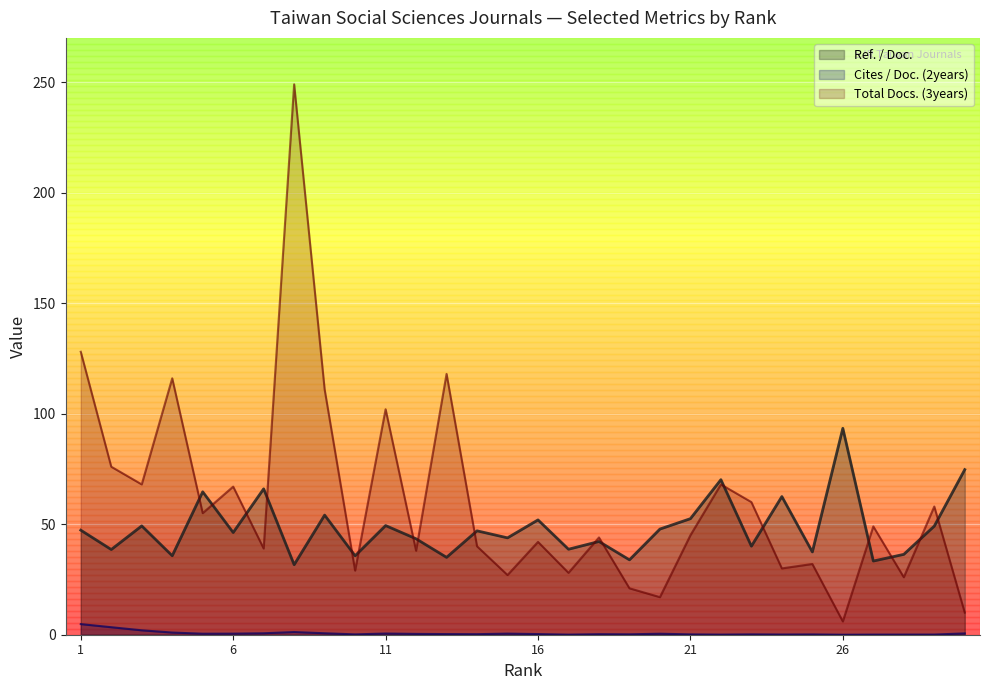

The Ref. / Doc. series shows 132.6 at 26. True or false?

False